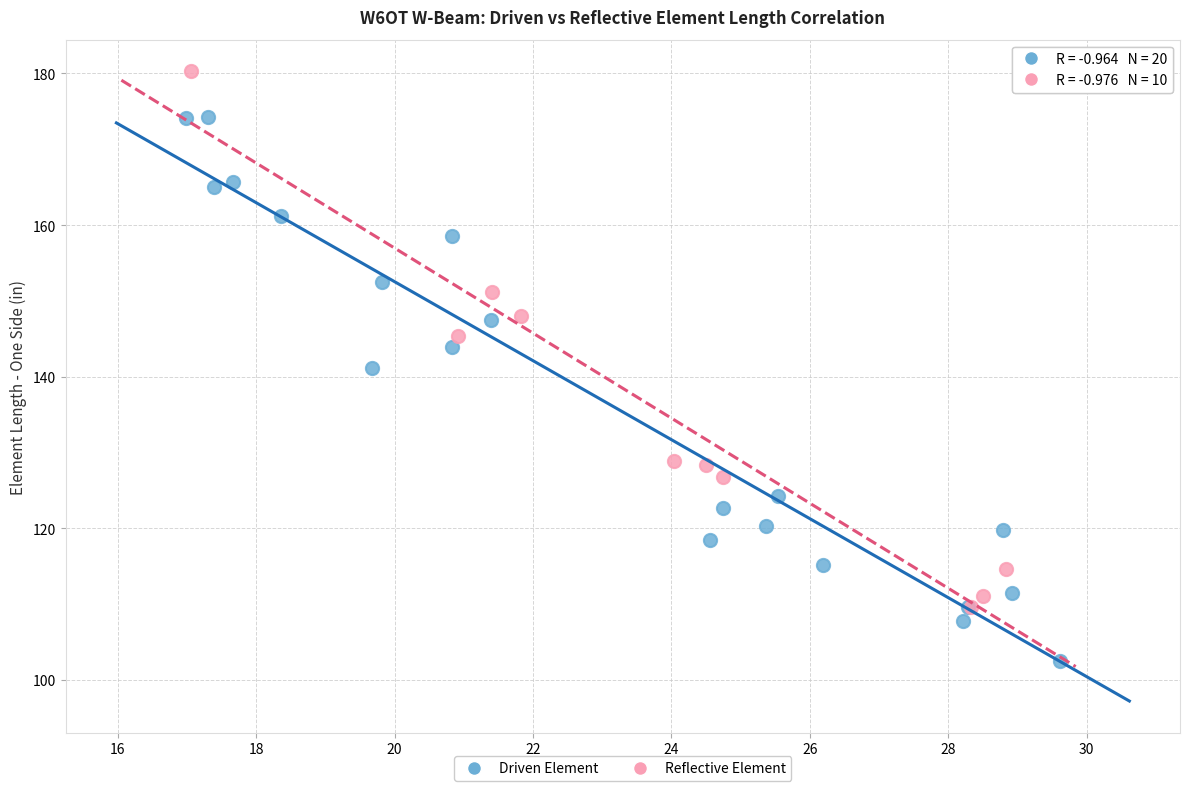

Which series reaches the maximum Y coordinate?

Reflective Element